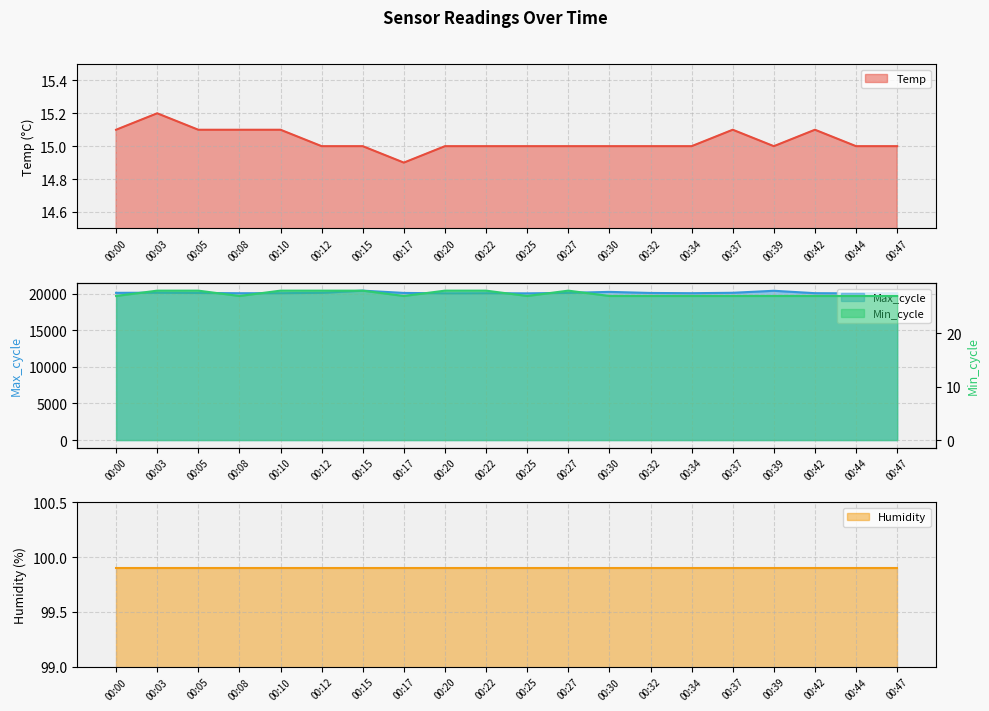

What is the highest value of the Max_cycle series?

20400.0